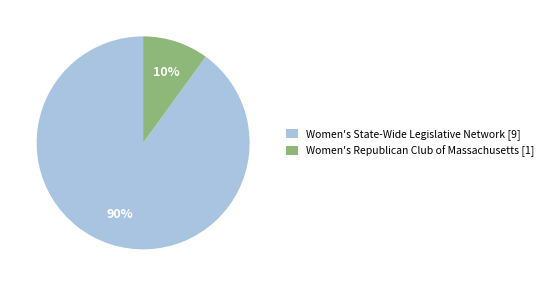

Approximately how many times larger is the value at Women's Republican Club of Massachusetts compared to Women's State-Wide Legislative Network?

0.1